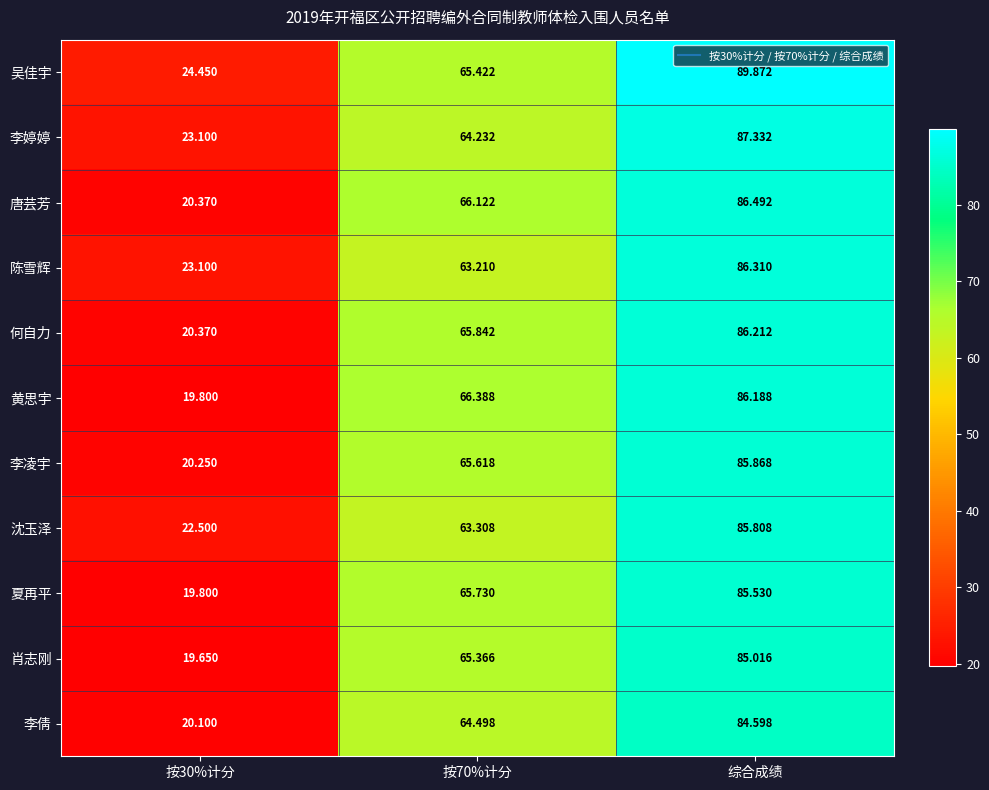

At which label does 李凌宇 reach its peak?

综合成绩